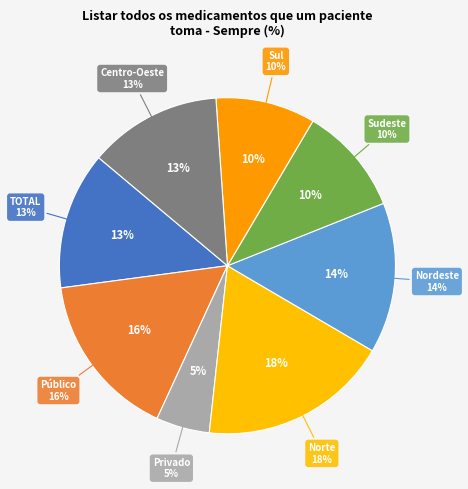

Which slice is the smallest?

Privado